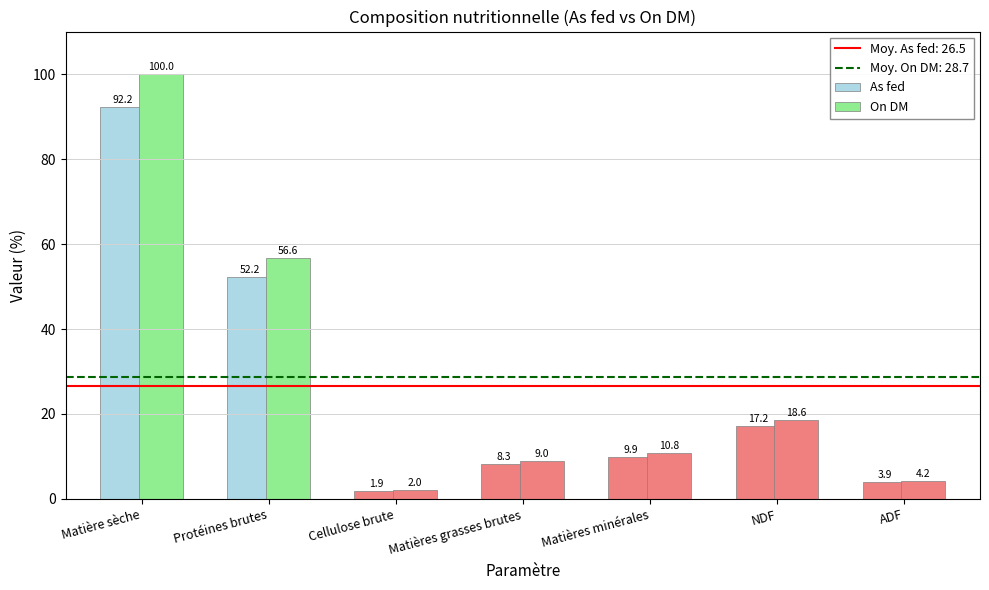

How many series are shown in this chart?

2